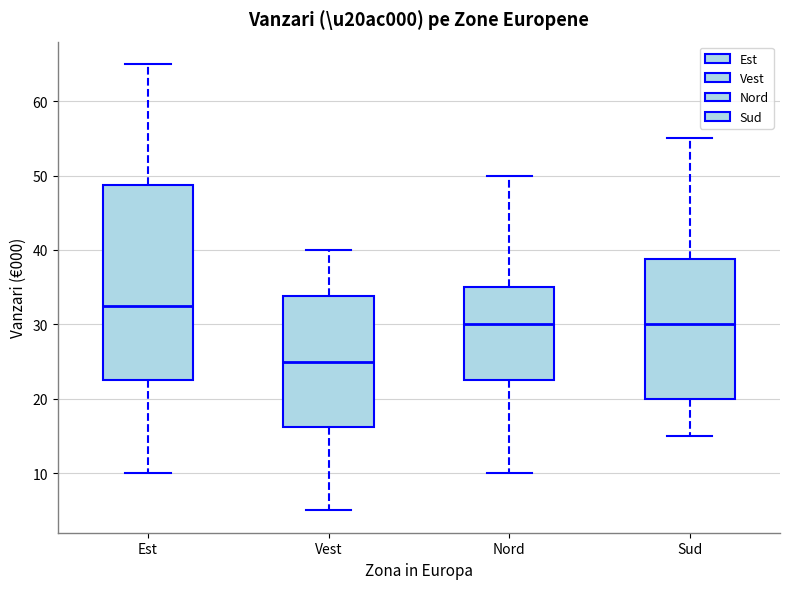

Which box has the highest median line?

Est